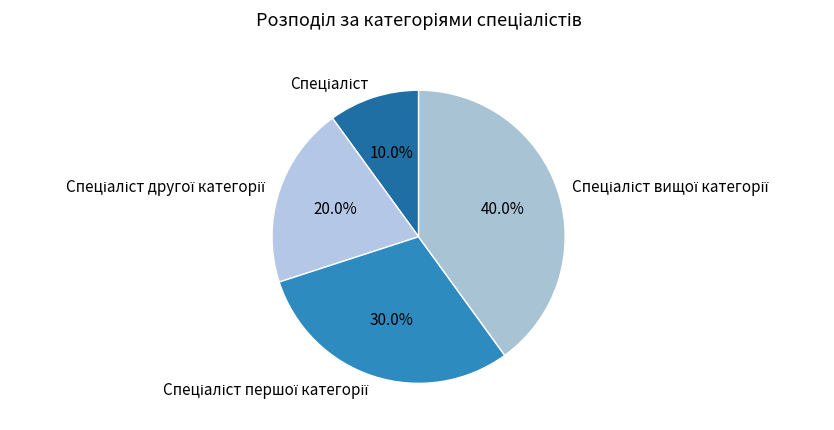

Is there a majority slice in this chart?

No